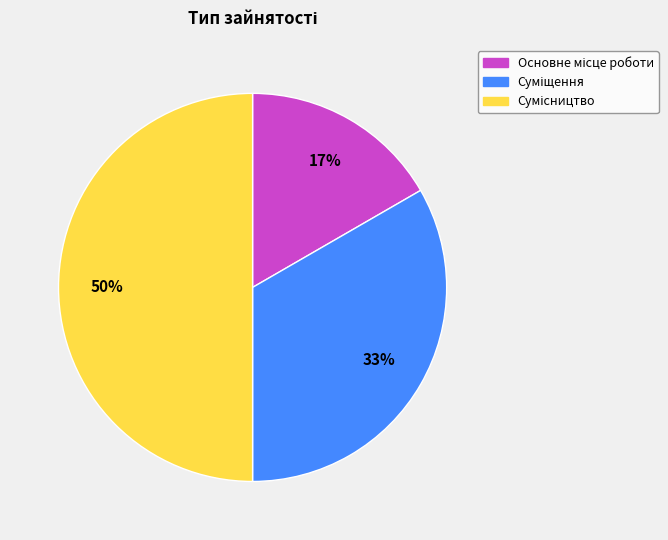

To the nearest percent, what is the average slice percentage?

33%